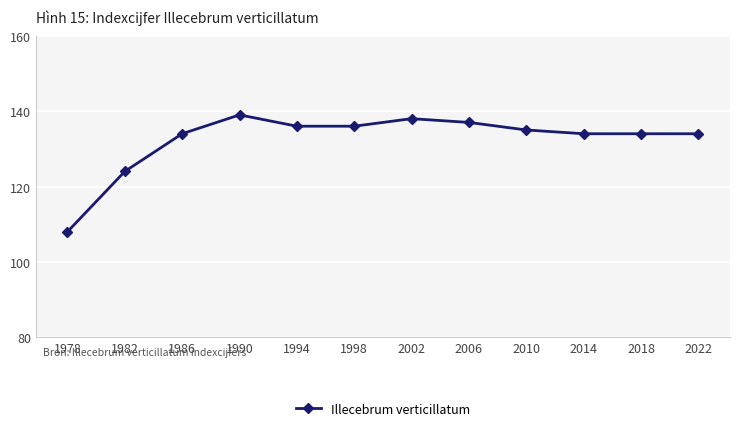

How many lines are shown in the chart?

1